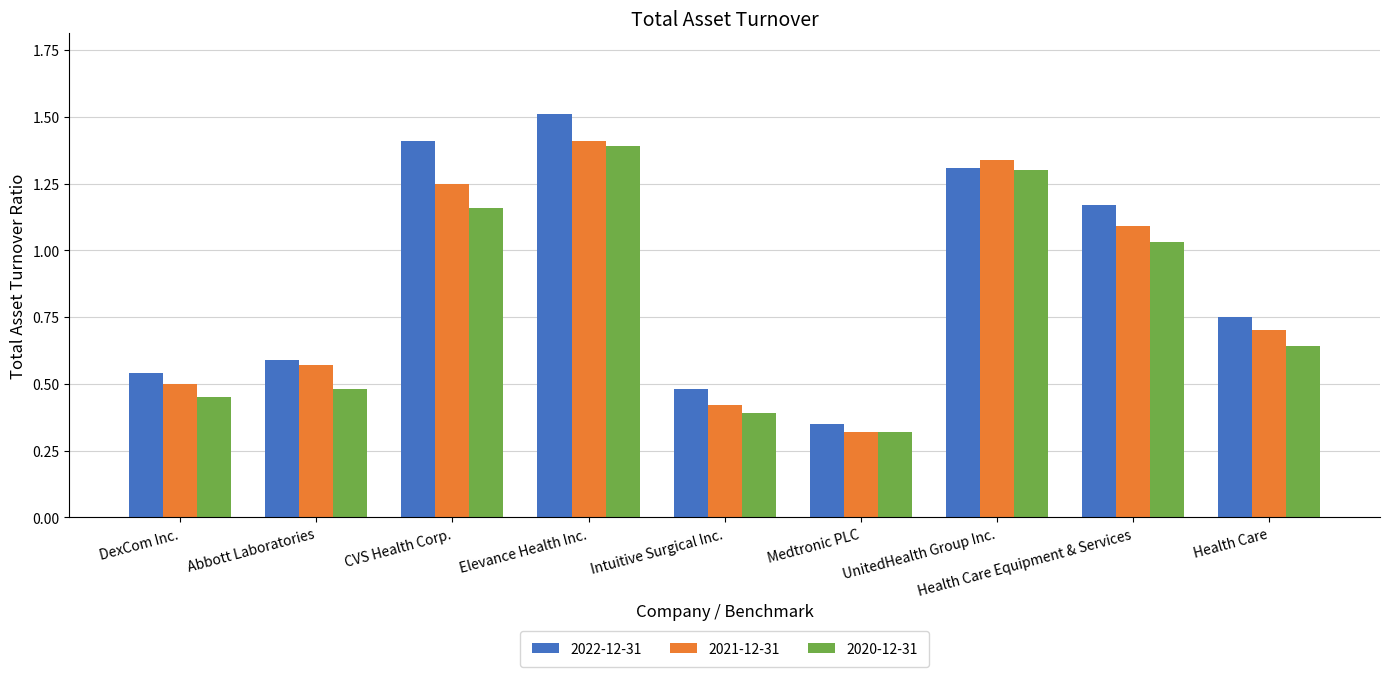

Which category has the highest value across all series?

Elevance Health Inc.